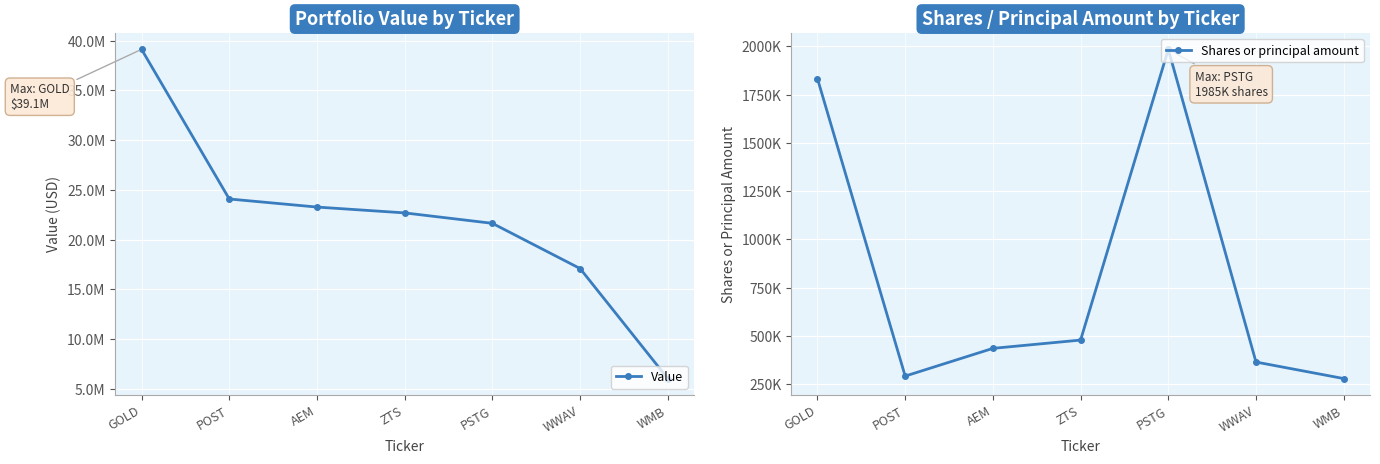

At which category is the sum across all series the highest?

GOLD